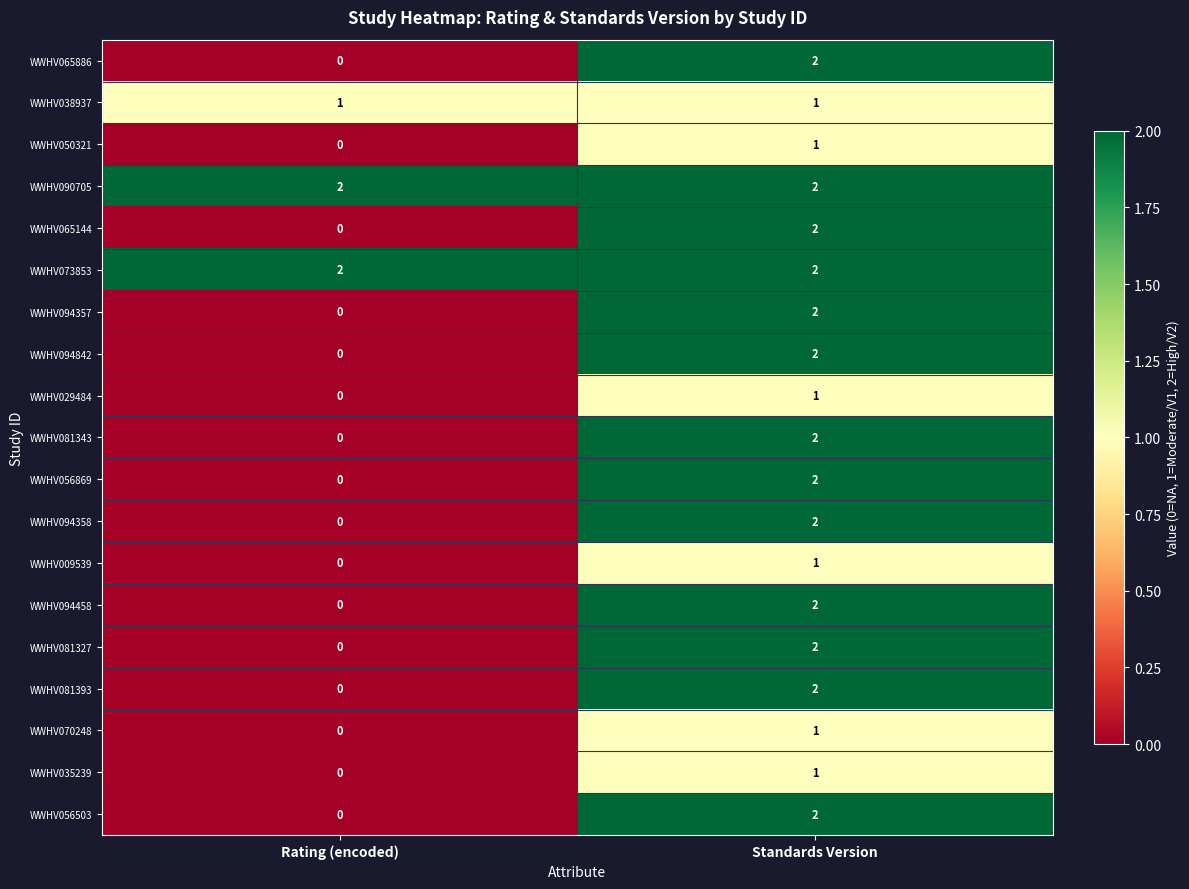

Which category has the lowest value across all series?

Rating (encoded)